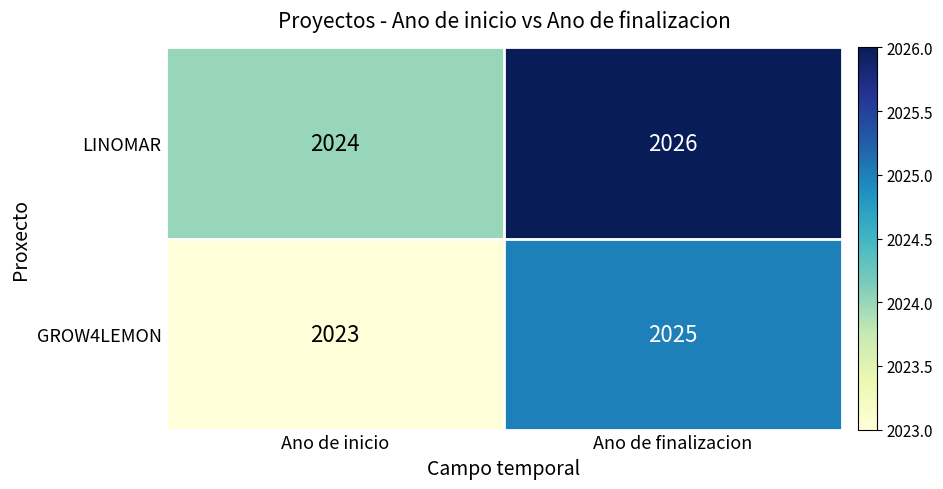

True or false: GROW4LEMON has a value of 2025 at Ano de finalizacion.

True